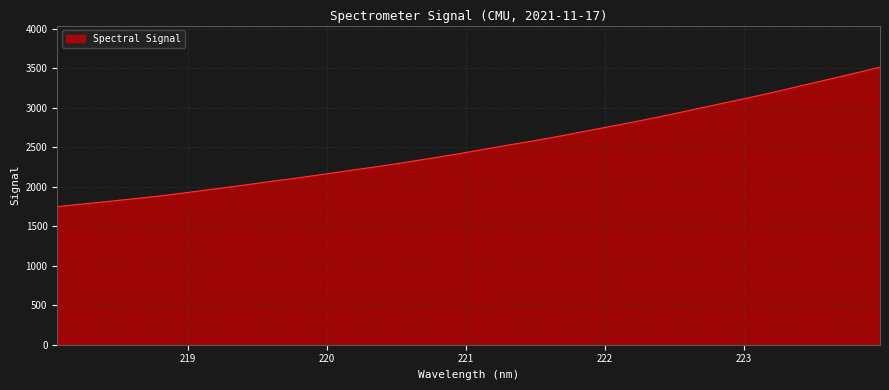

What is the difference between the maximum and minimum values?

1764.4